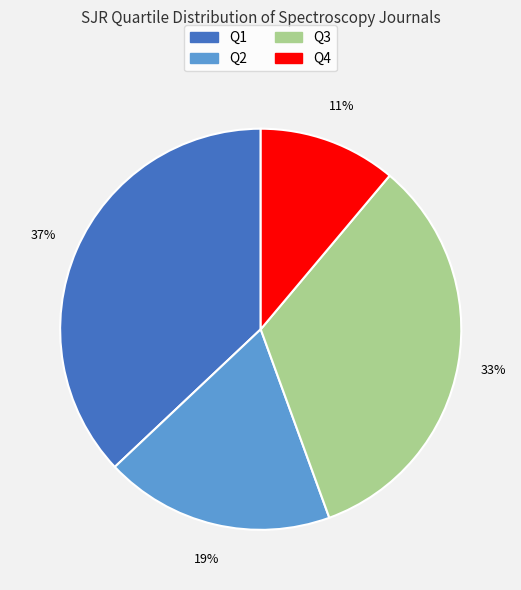

How many slices are in this pie chart?

4